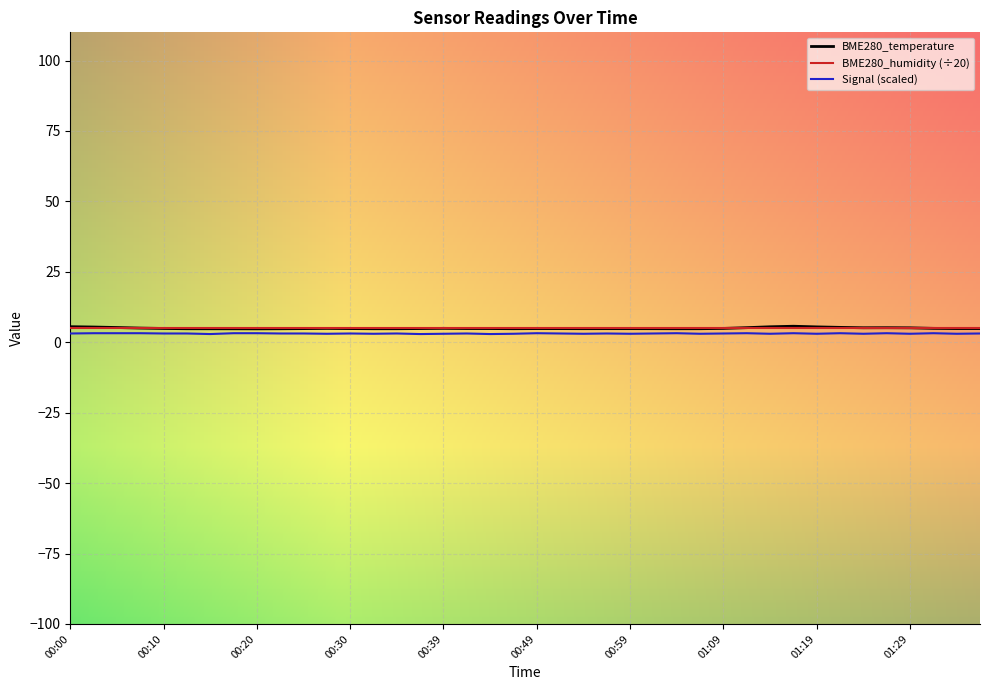

Which series has the widest spread of values?

BME280_temperature